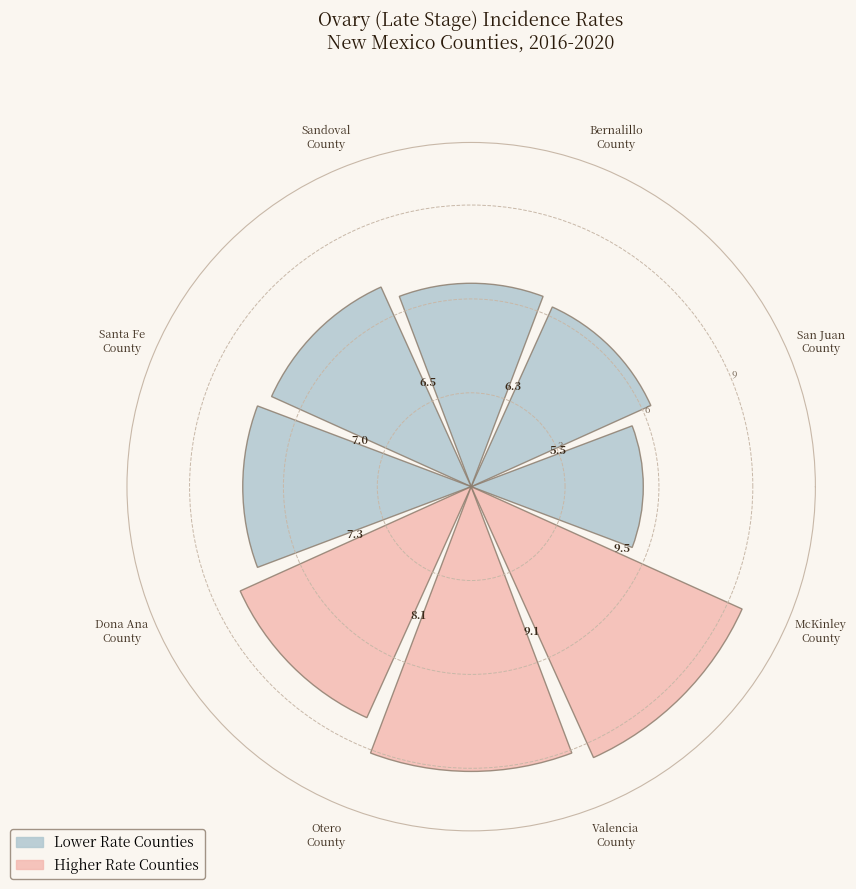

What is the average value?

7.4